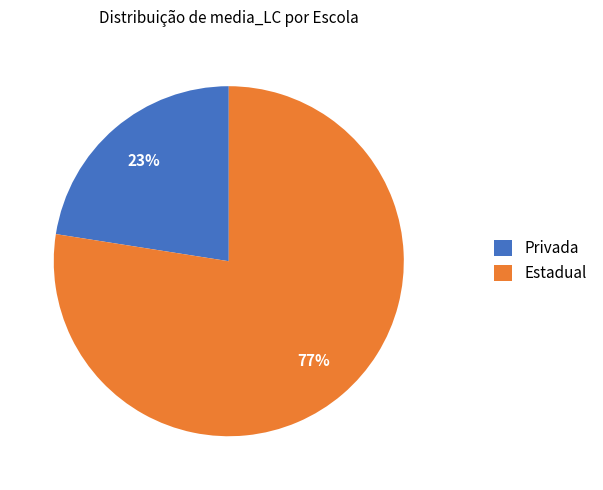

To the nearest percent, what is the average slice percentage?

50%